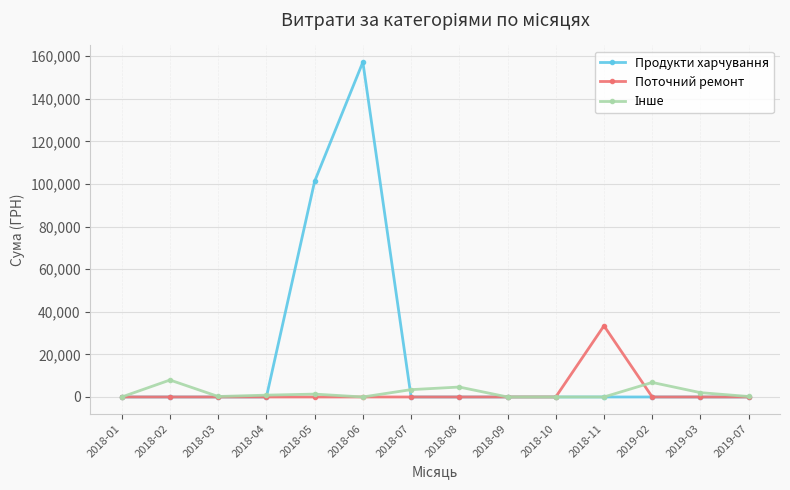

At which category is the sum across all series the highest?

2018-06